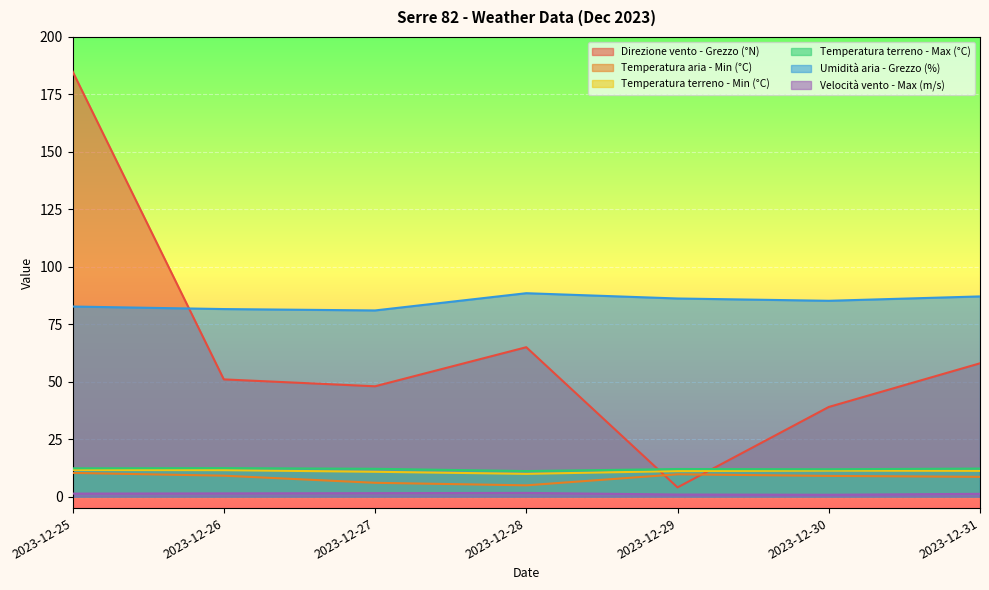

What is the spread (max minus min) of values at 2023-12-28?

86.9